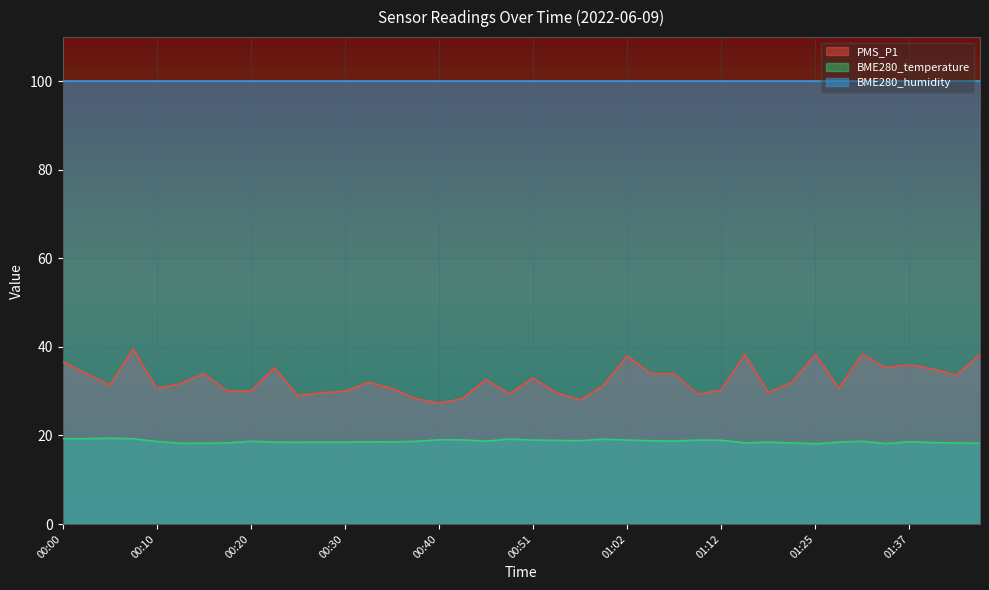

True or false: BME280_temperature and PMS_P1 cross at least once.

False